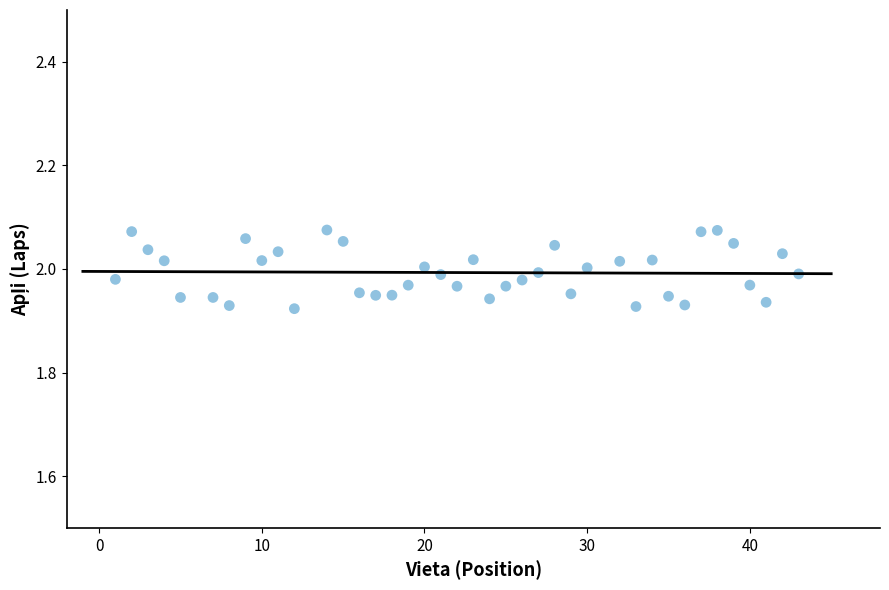

What is the range of X values (max minus min)?

42.0